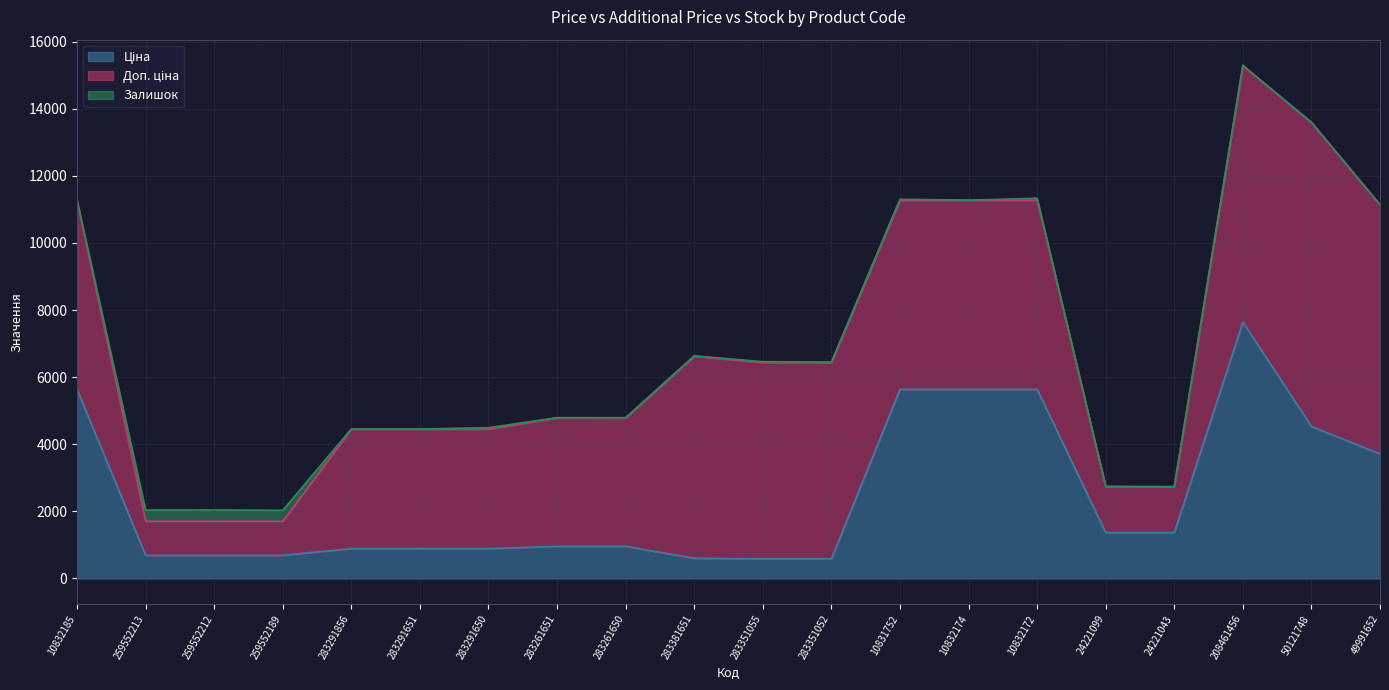

Between 259552212 and 283351052, which series saw the biggest shift?

Доп. ціна